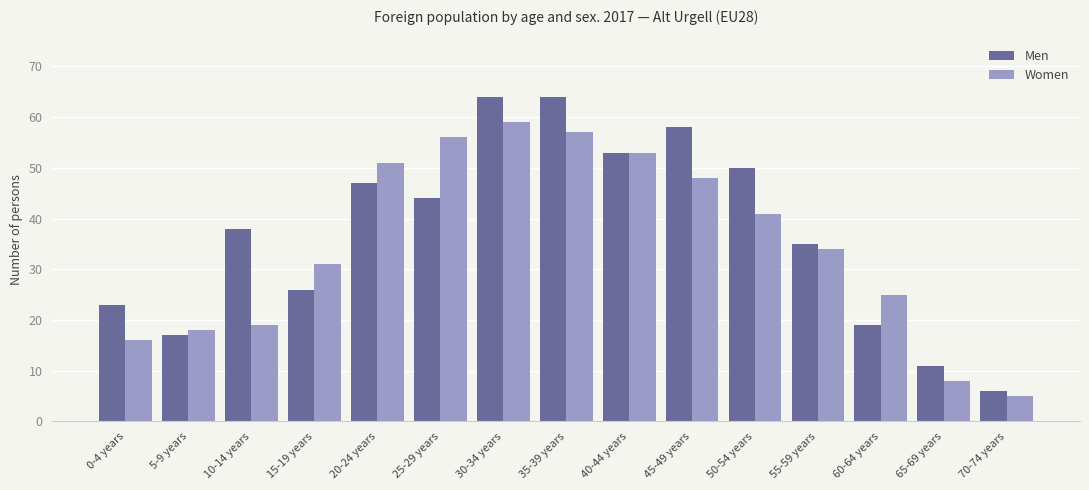

What is the value of the Men bar at the 10th from the left?

58